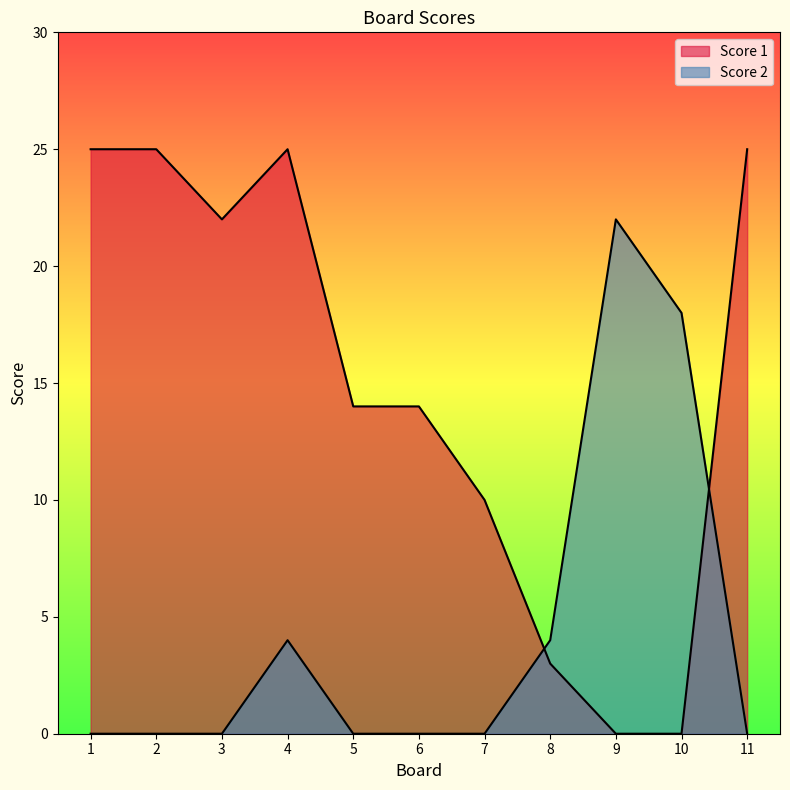

Which series has the largest range (max minus min)?

Score 1